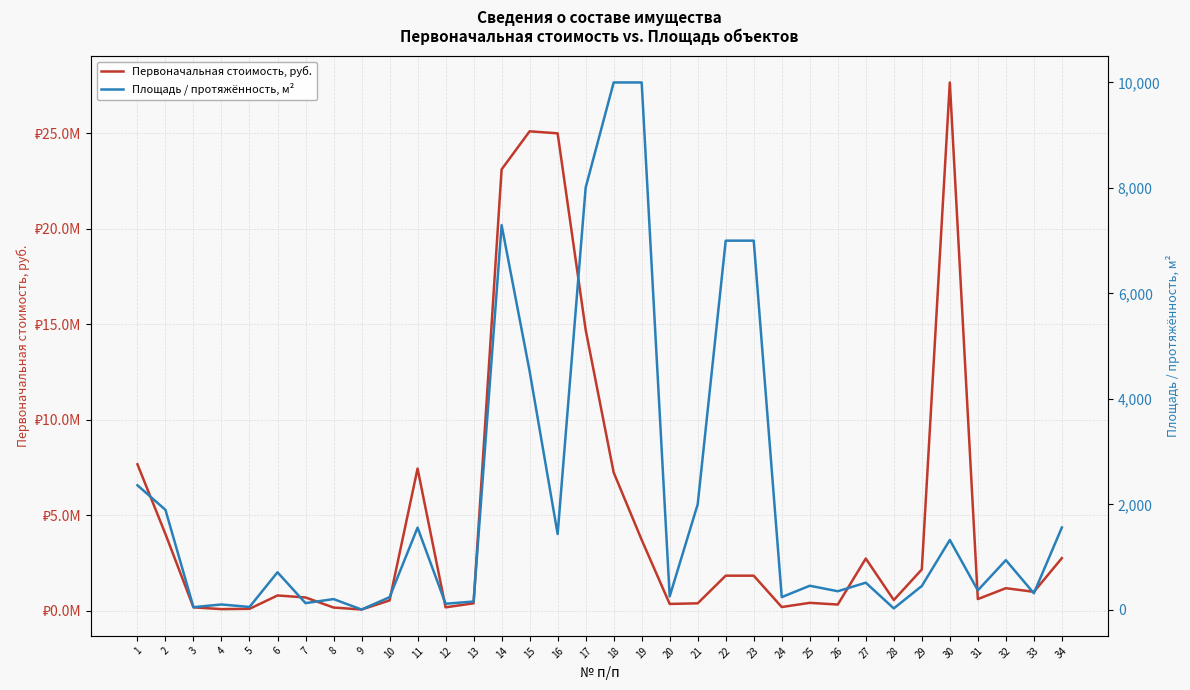

Is this an area chart (filled region under the line)?

No